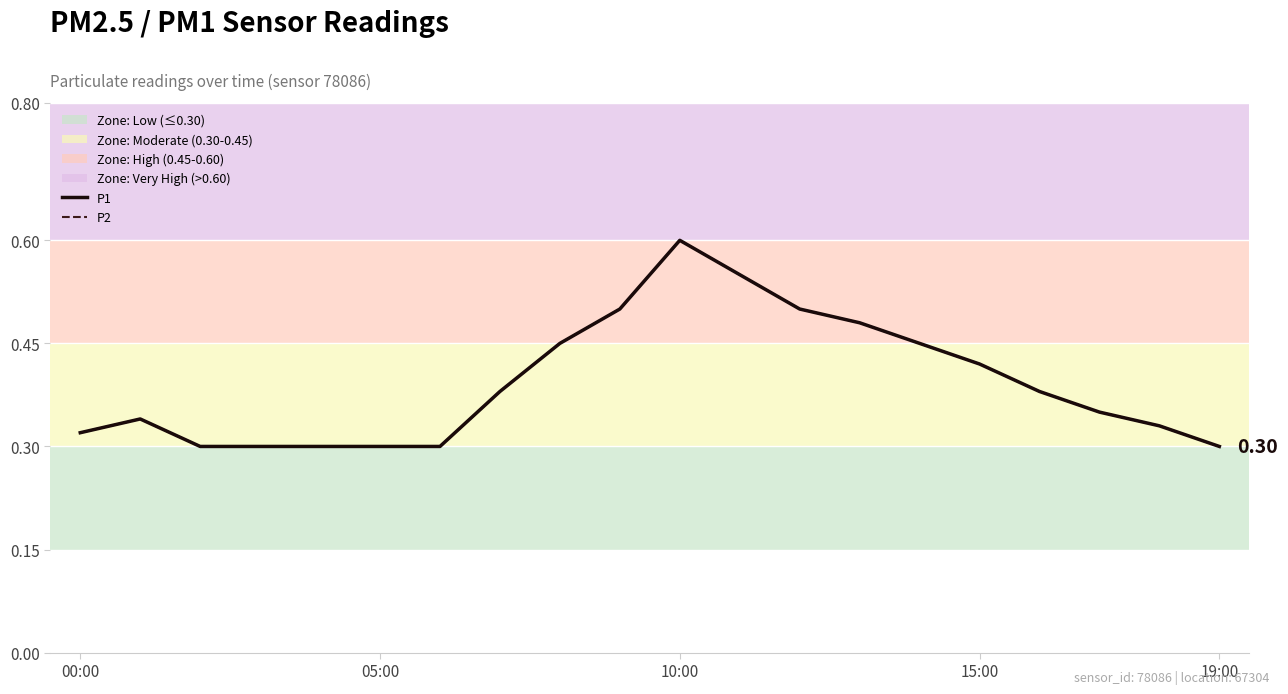

Does the chart have visible grid lines?

Yes